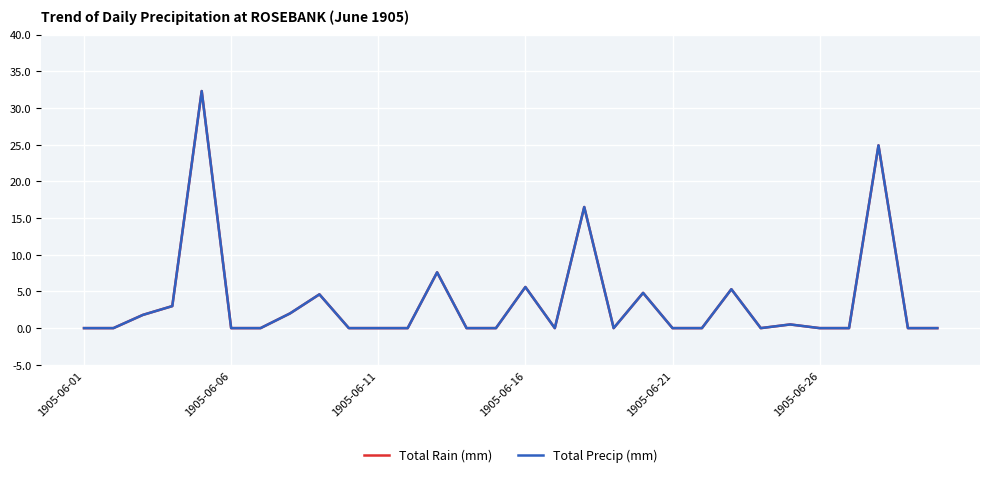

Is this an area chart (filled region under the line)?

No